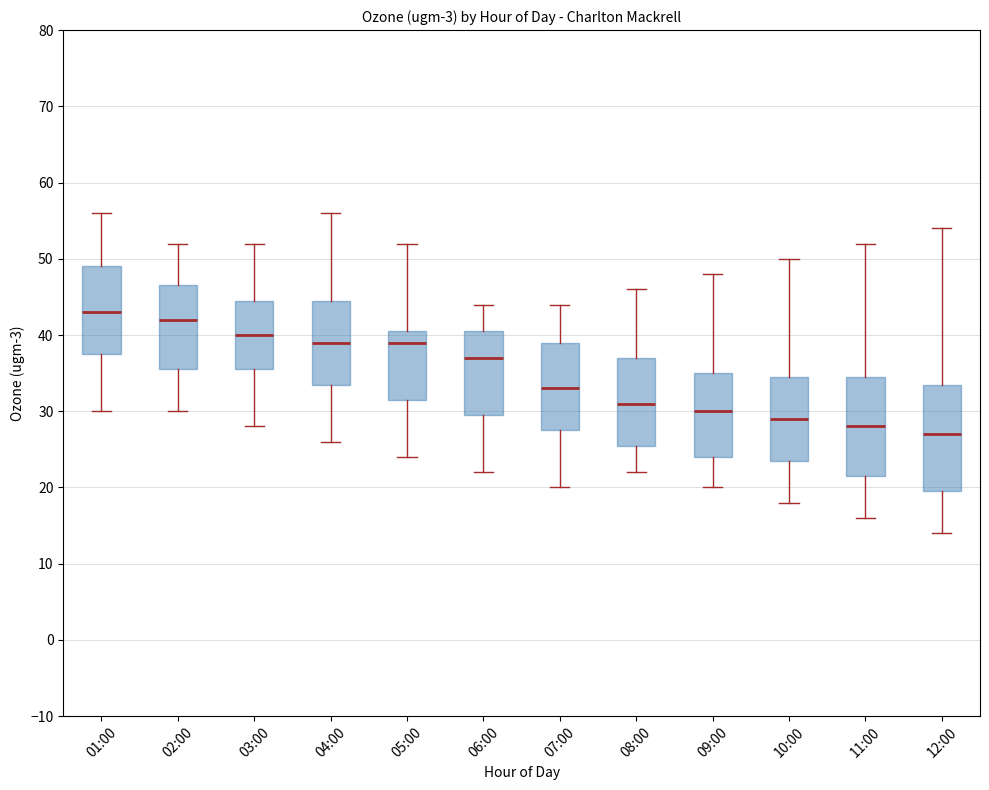

Where is the lower edge of the box for 03:00 on the y-axis? The values are not printed on the chart, so give them approximately, as read against the axis.

36